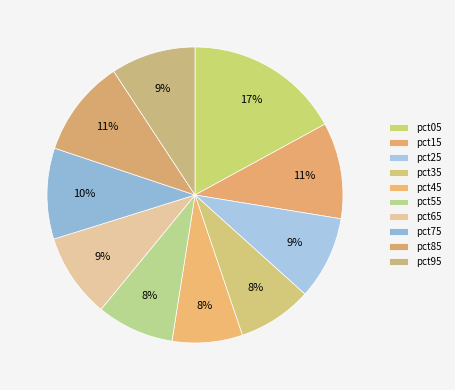

How many segments does this pie chart have?

10